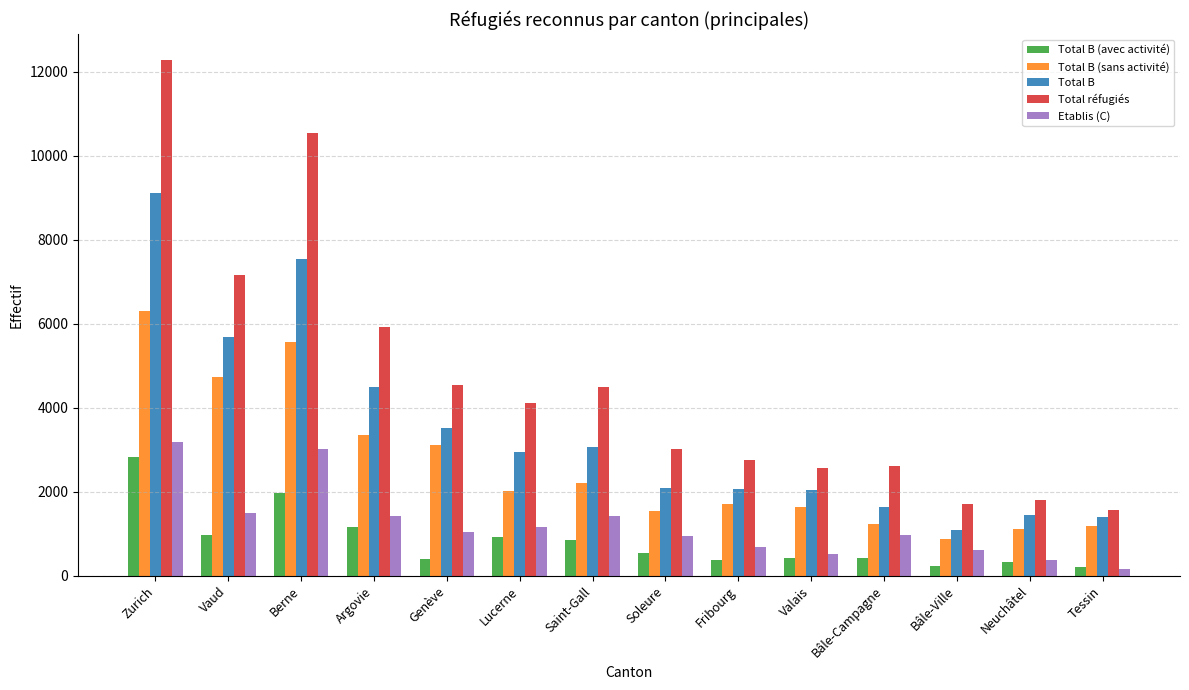

What is the smallest value displayed?

166